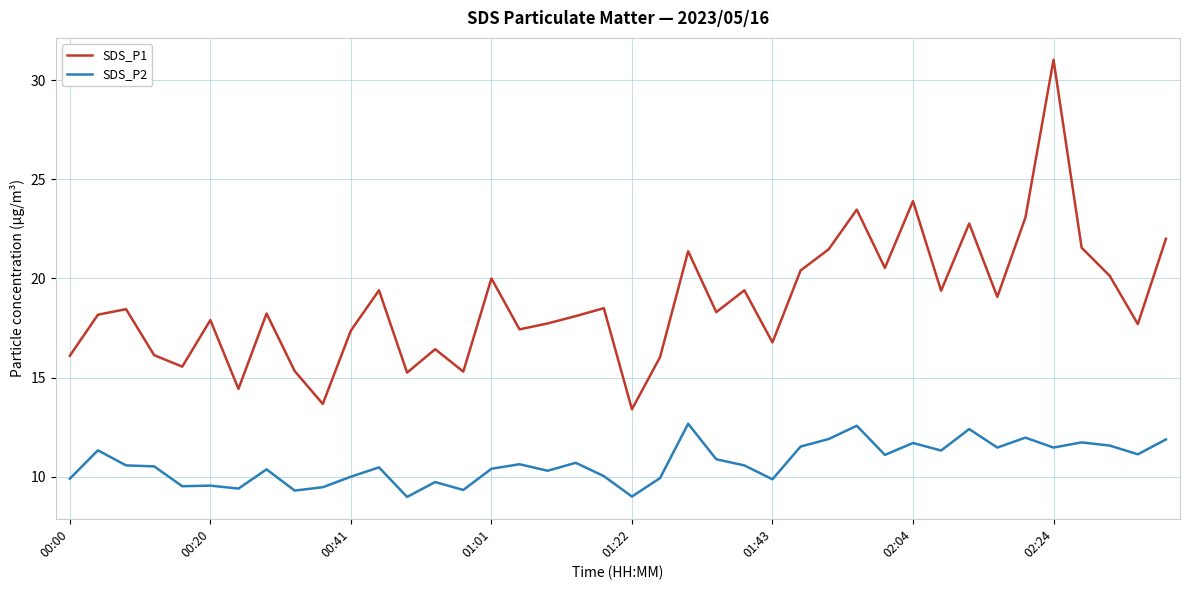

What is the difference between the second highest and second lowest values in the SDS_P1 series?

10.2